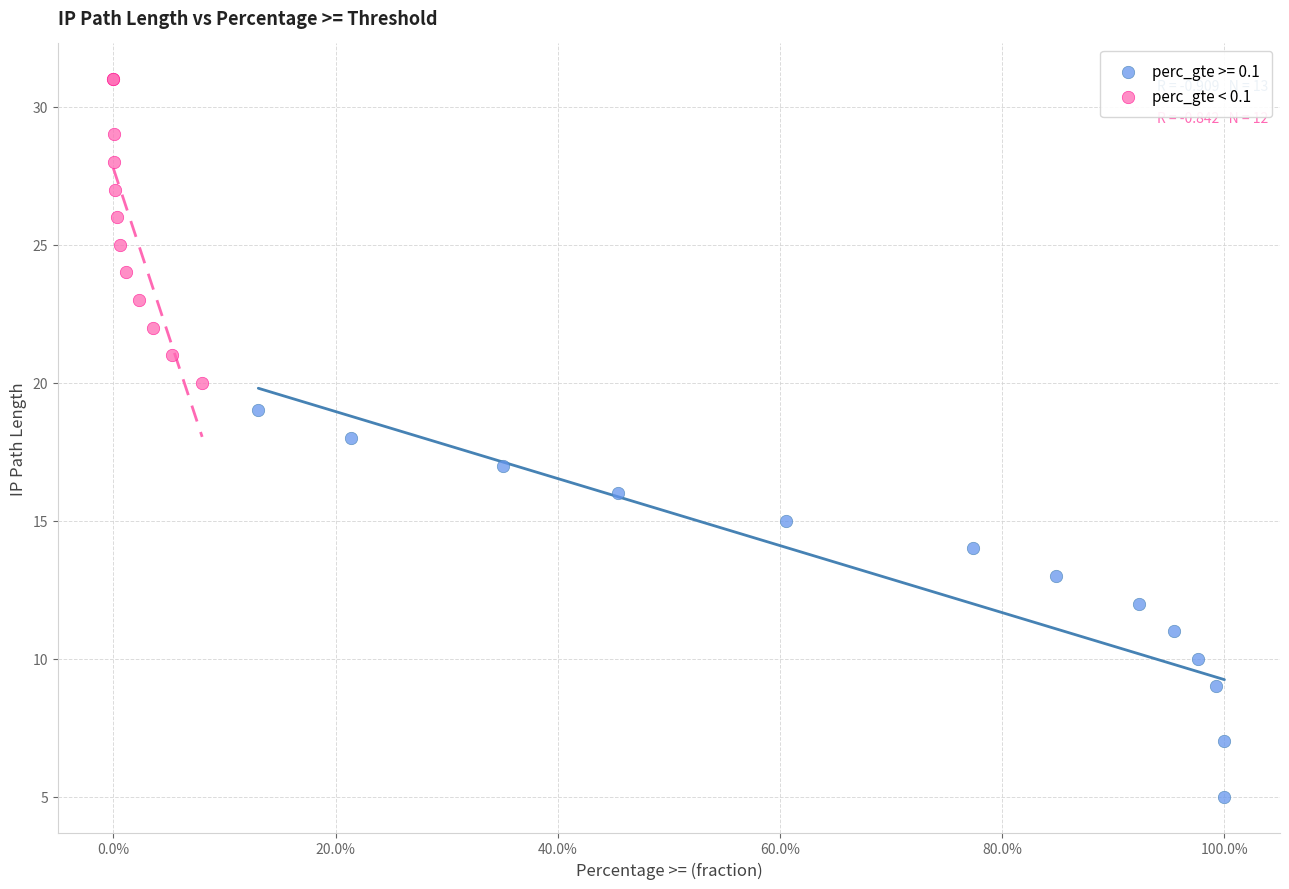

Which series contains the lowest Y value?

perc_gte >= 0.1